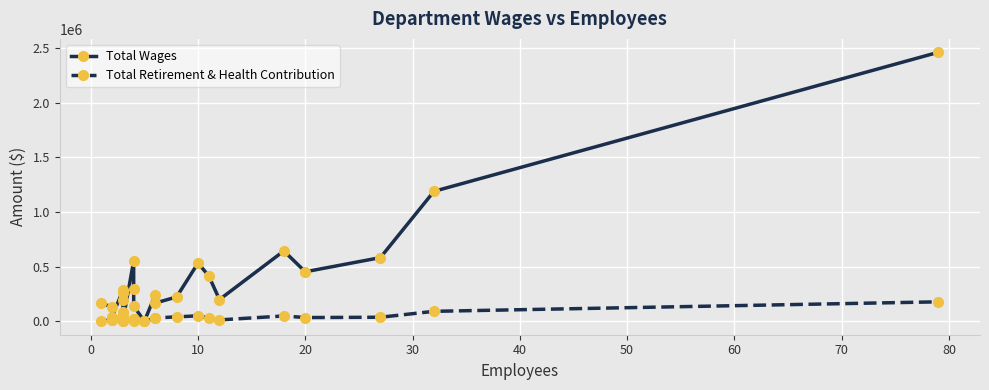

In Total Wages, how many points are higher than both neighbors (excluding endpoints)?

5